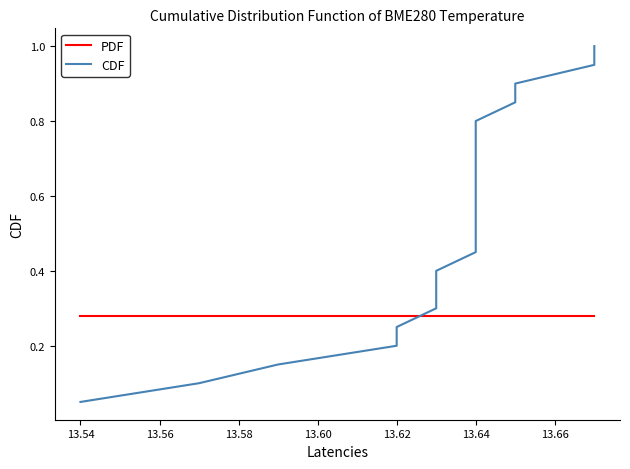

What is the value of the CDF point at the 13th from the left?

0.7